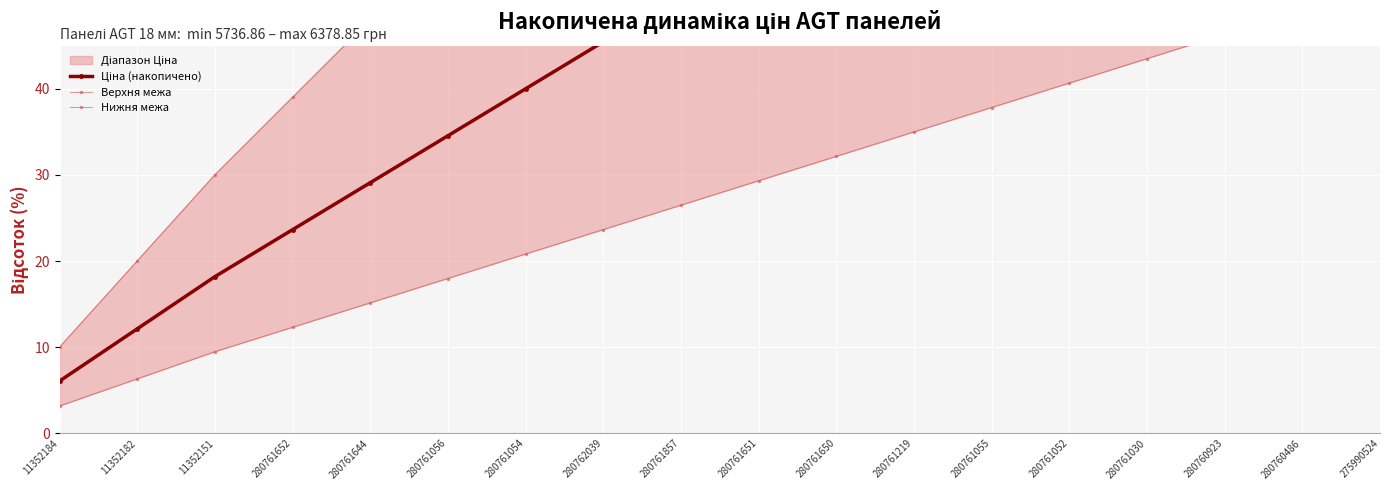

What is the total value across all series at 275990524?

317.0